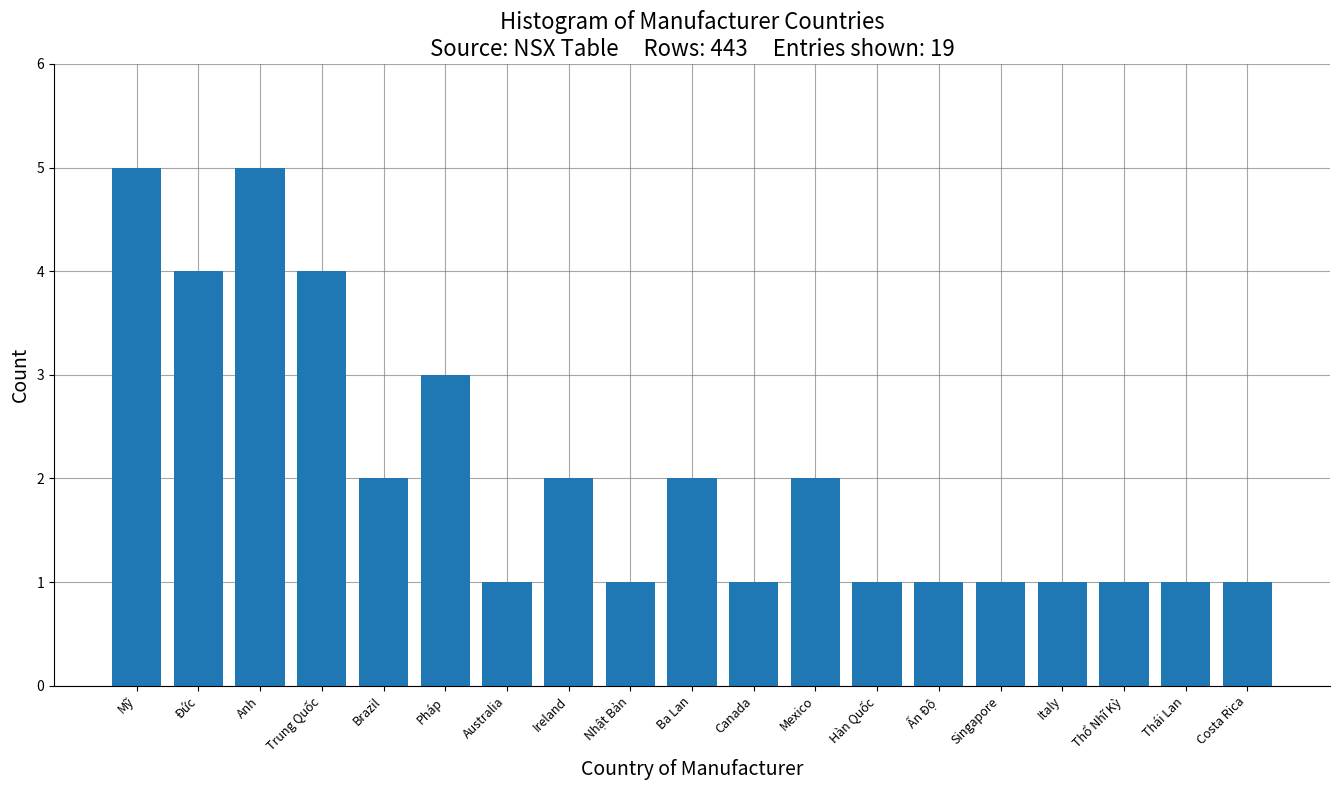

Reading left to right, transcribe all the data shown in this chart.

Mỹ=5	Đức=4	Anh=5	Trung Quốc=4	Brazil=2	Pháp=3	Australia=1	Ireland=2	Nhật Bản=1	Ba Lan=2	Canada=1	Mexico=2	Hàn Quốc=1	Ấn Độ=1	Singapore=1	Italy=1	Thổ Nhĩ Kỳ=1	Thái Lan=1	Costa Rica=1